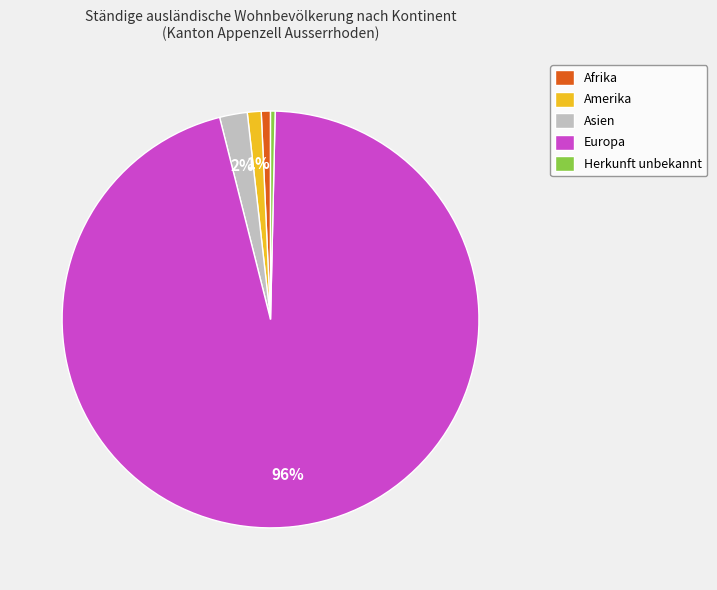

Is there a majority slice in this chart?

Yes